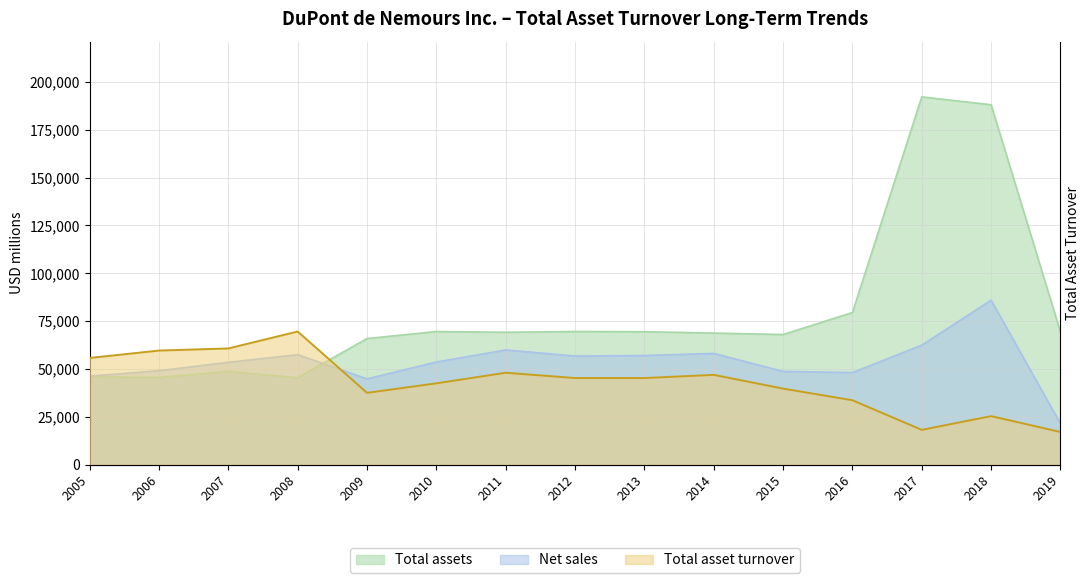

What is the total value across all series at 2006?

154371.9